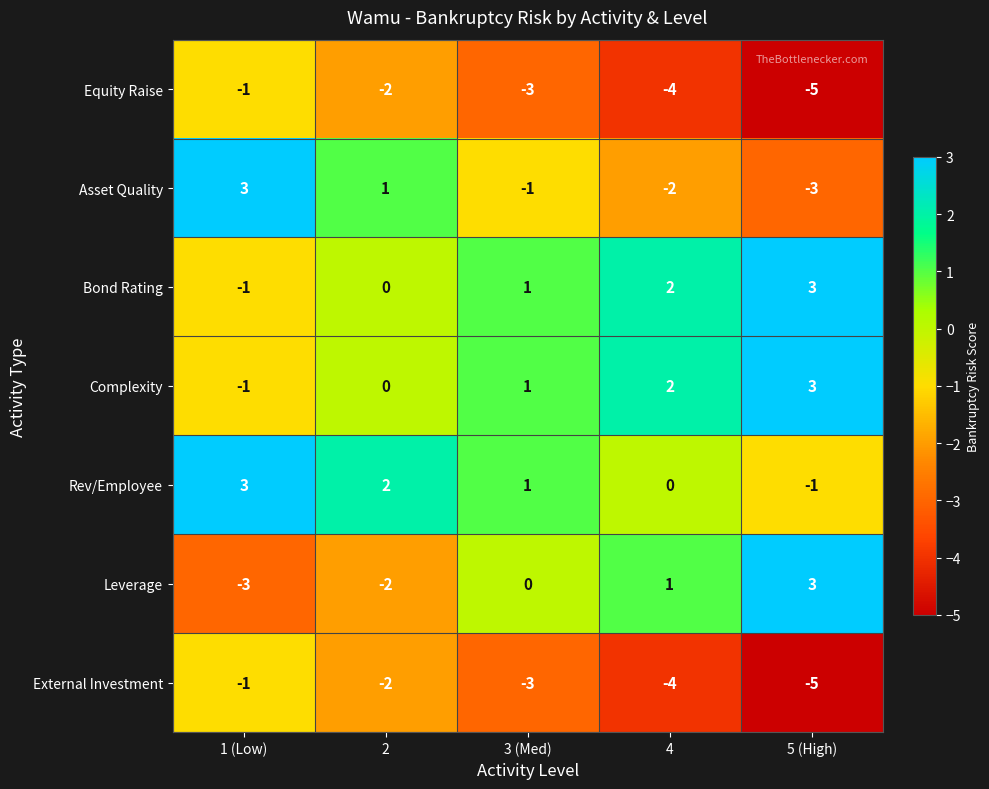

Between 4 and 5 (High), which series saw the biggest shift?

Leverage